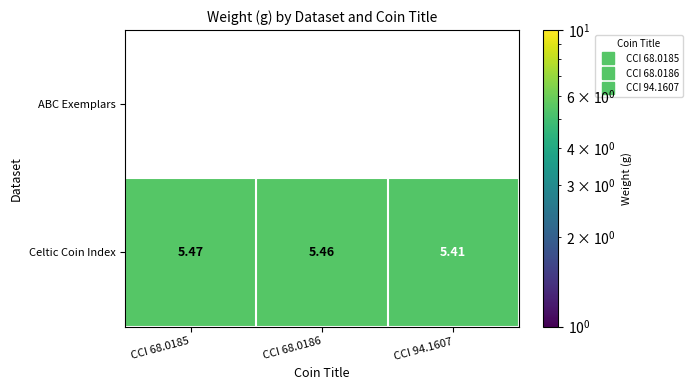

Which series changed the most between CCI 68.0185 and CCI 94.1607?

Celtic Coin Index